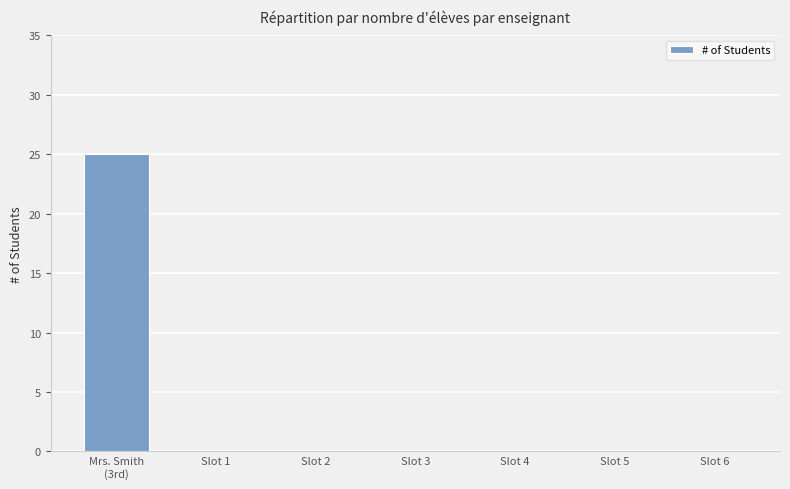

The value at Slot 2 is 0. True or false?

True